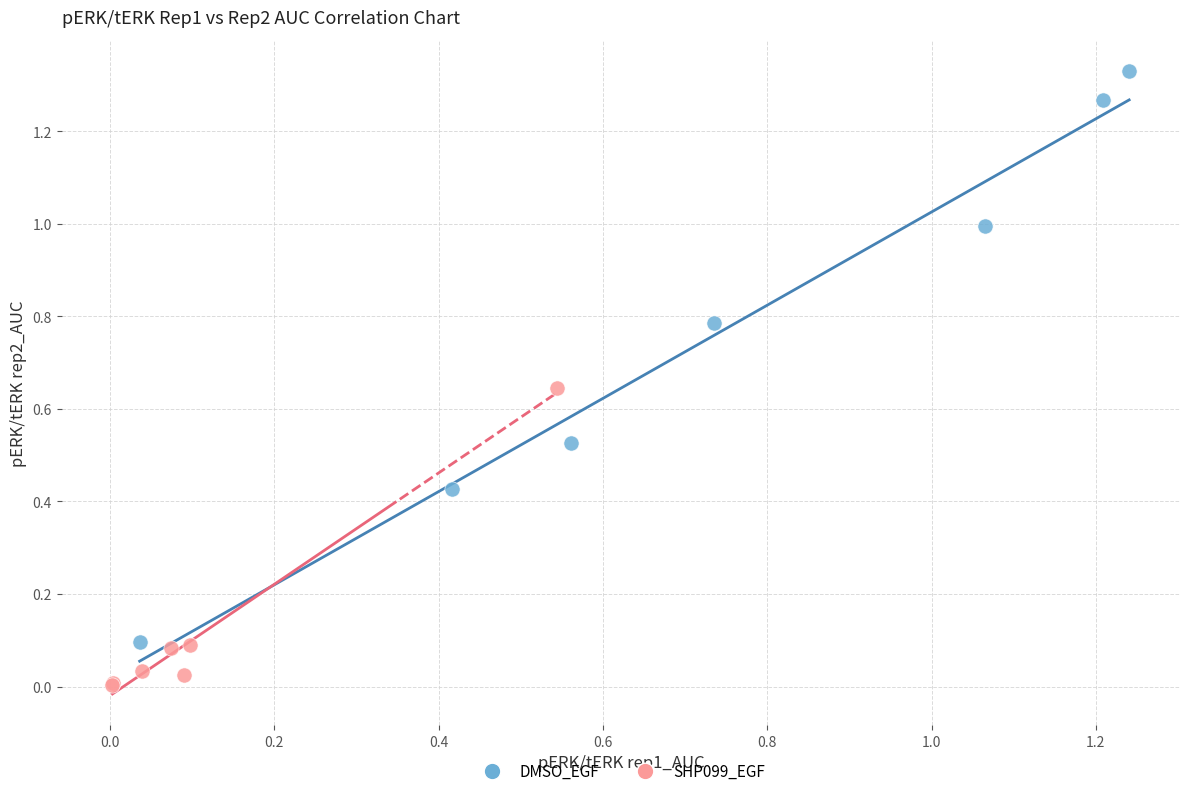

Which series contains the lowest Y value?

SHP099_EGF